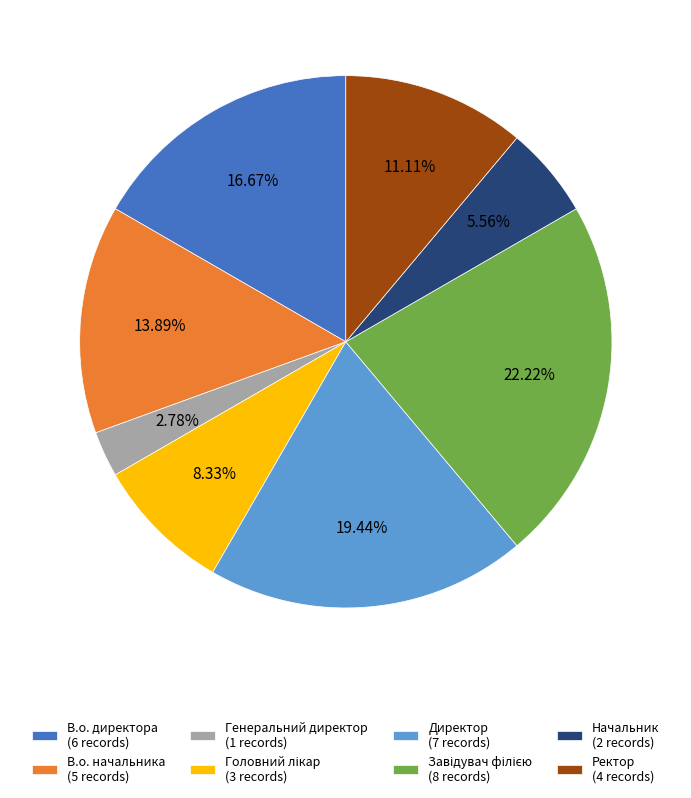

Does any single category account for the majority?

No